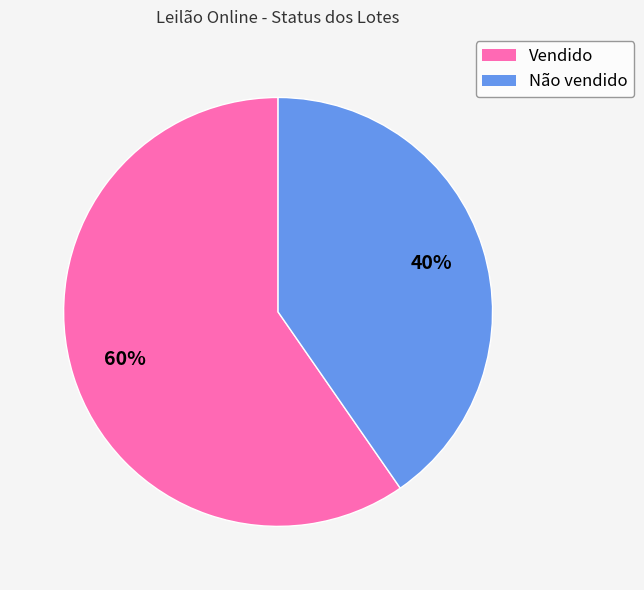

Is there any slice that represents more than half of the pie?

Yes